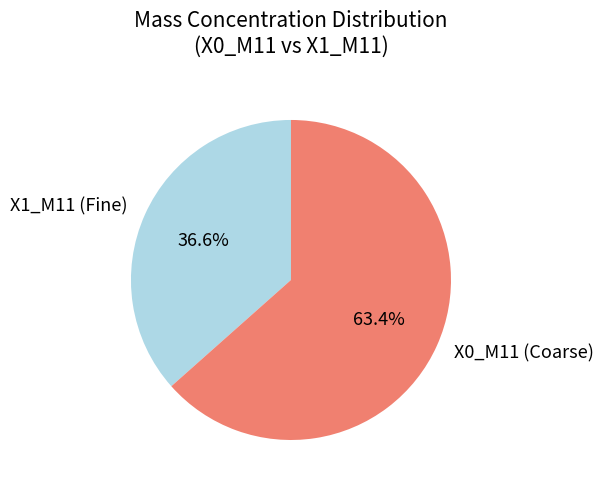

Approximately how many times larger is the value at X0_M11 (Coarse) compared to X1_M11 (Fine)?

1.7